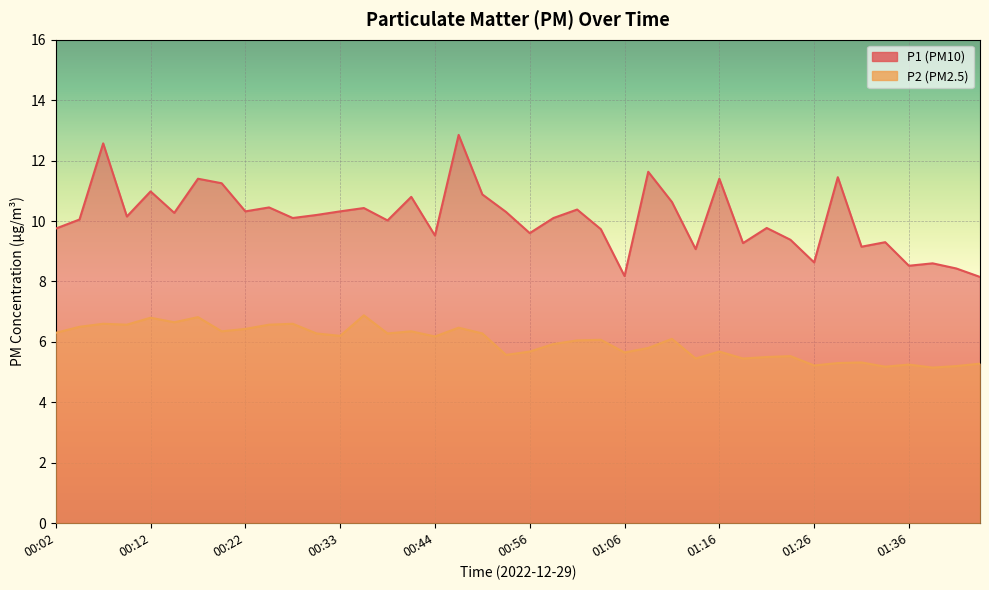

At which category is the sum across all series the highest?

00:47